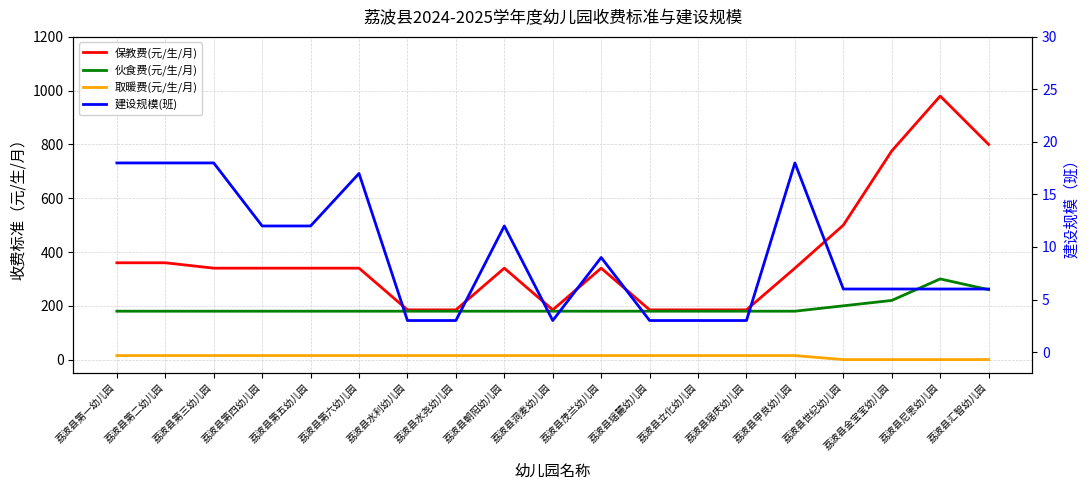

Reading left to right, transcribe all the data shown in this chart.

保教费(元/生/月): 荔波县第一幼儿园=360	荔波县第二幼儿园=360	荔波县第三幼儿园=340	荔波县第四幼儿园=340	荔波县第五幼儿园=340	荔波县第六幼儿园=340	荔波县水利幼儿园=185	荔波县水尧幼儿园=185	荔波县朝阳幼儿园=340	荔波县洞麦幼儿园=185	荔波县茂兰幼儿园=340	荔波县瑶麓幼儿园=185	荔波县立化幼儿园=185	荔波县瑶庆幼儿园=185	荔波县甲良幼儿园=340	荔波县世纪幼儿园=500	荔波县金宝宝幼儿园=776	荔波县尼恩幼儿园=980	荔波县汇智幼儿园=800
伙食费(元/生/月): 荔波县第一幼儿园=180	荔波县第二幼儿园=180	荔波县第三幼儿园=180	荔波县第四幼儿园=180	荔波县第五幼儿园=180	荔波县第六幼儿园=180	荔波县水利幼儿园=180	荔波县水尧幼儿园=180	荔波县朝阳幼儿园=180	荔波县洞麦幼儿园=180	荔波县茂兰幼儿园=180	荔波县瑶麓幼儿园=180	荔波县立化幼儿园=180	荔波县瑶庆幼儿园=180	荔波县甲良幼儿园=180	荔波县世纪幼儿园=200	荔波县金宝宝幼儿园=220	荔波县尼恩幼儿园=300	荔波县汇智幼儿园=260
取暖费(元/生/月): 荔波县第一幼儿园=15	荔波县第二幼儿园=15	荔波县第三幼儿园=15	荔波县第四幼儿园=15	荔波县第五幼儿园=15	荔波县第六幼儿园=15	荔波县水利幼儿园=15	荔波县水尧幼儿园=15	荔波县朝阳幼儿园=15	荔波县洞麦幼儿园=15	荔波县茂兰幼儿园=15	荔波县瑶麓幼儿园=15	荔波县立化幼儿园=15	荔波县瑶庆幼儿园=15	荔波县甲良幼儿园=15	荔波县世纪幼儿园=0	荔波县金宝宝幼儿园=0	荔波县尼恩幼儿园=0	荔波县汇智幼儿园=0
建设规模(班): 荔波县第一幼儿园=18	荔波县第二幼儿园=18	荔波县第三幼儿园=18	荔波县第四幼儿园=12	荔波县第五幼儿园=12	荔波县第六幼儿园=17	荔波县水利幼儿园=3	荔波县水尧幼儿园=3	荔波县朝阳幼儿园=12	荔波县洞麦幼儿园=3	荔波县茂兰幼儿园=9	荔波县瑶麓幼儿园=3	荔波县立化幼儿园=3	荔波县瑶庆幼儿园=3	荔波县甲良幼儿园=18	荔波县世纪幼儿园=6	荔波县金宝宝幼儿园=6	荔波县尼恩幼儿园=6	荔波县汇智幼儿园=6